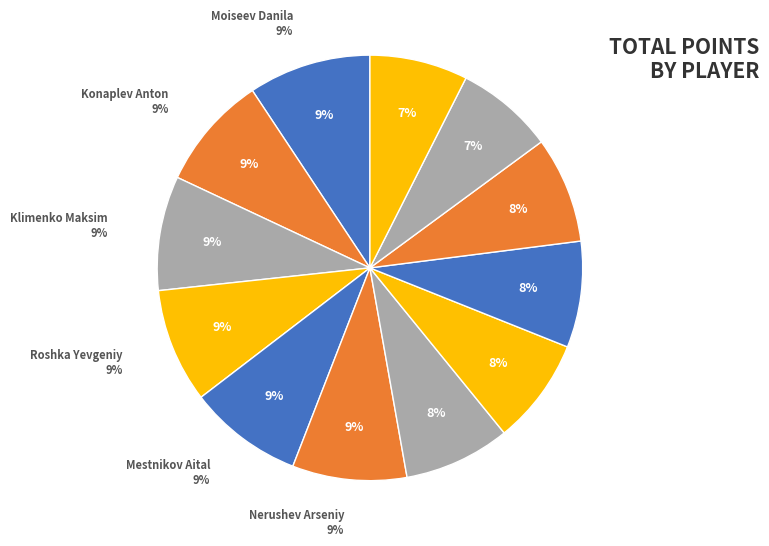

What is the largest slice in the pie chart?

Moiseev Danila